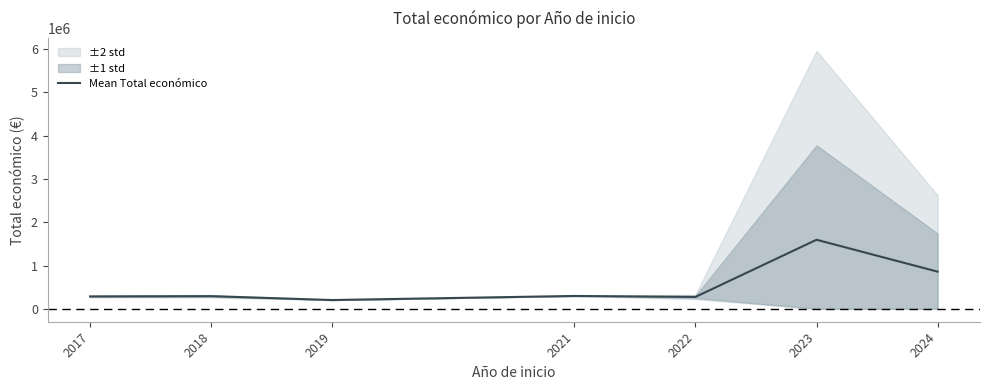

At which label is the value closest to 899341?

2024